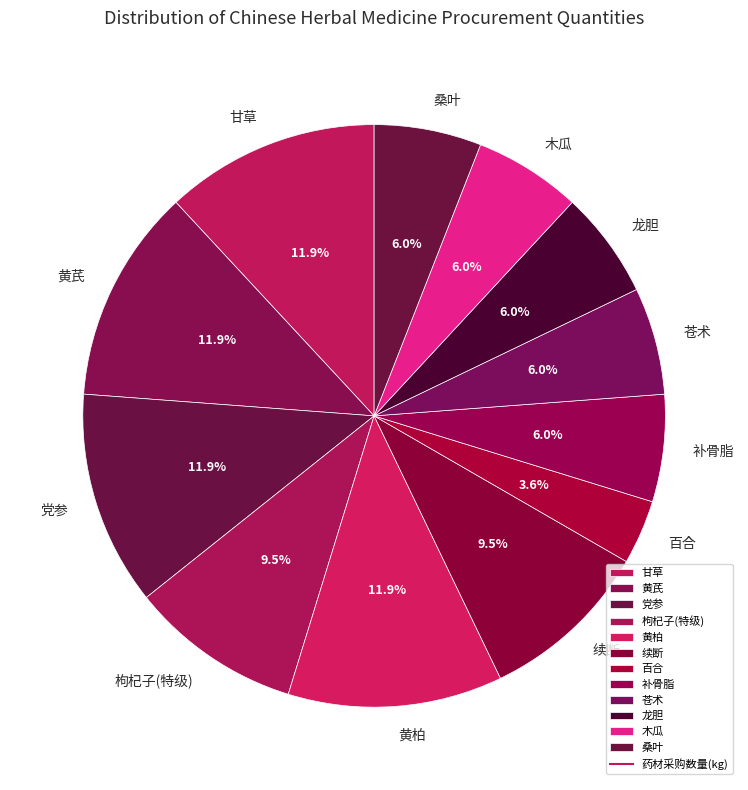

To the nearest percent, what portion does 黄芪 represent?

12%